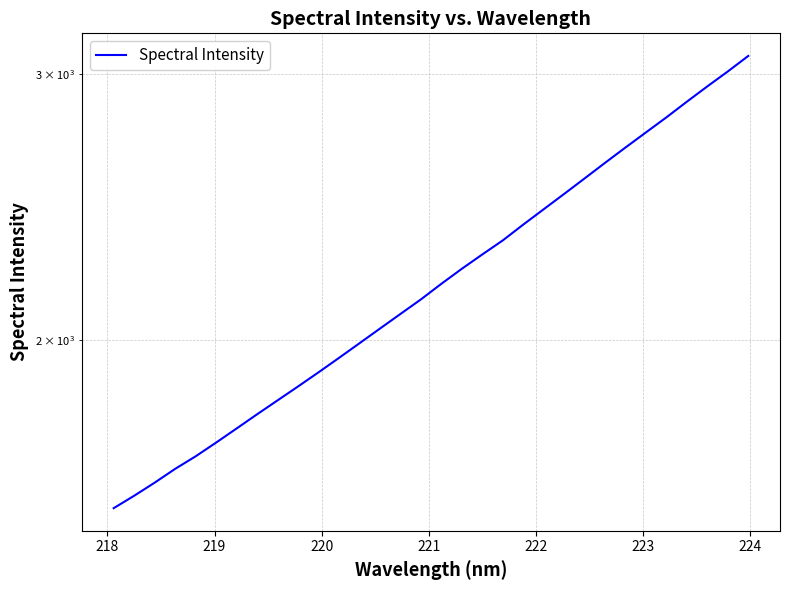

Reading left to right, extract all data points from this chart.

1548.2	1577.8	1609.6	1643.8	1675.6	1711.0	1748.2	1786.5	1824.8	1863.9	1904.5	1946.9	1990.8	2035.9	2081.7	2128.4	2179.7	2230.2	2279.4	2328.7	2385.5	2442.0	2499.8	2559.5	2621.1	2683.1	2745.5	2809.3	2877.1	2945.0	3012.7	3084.7